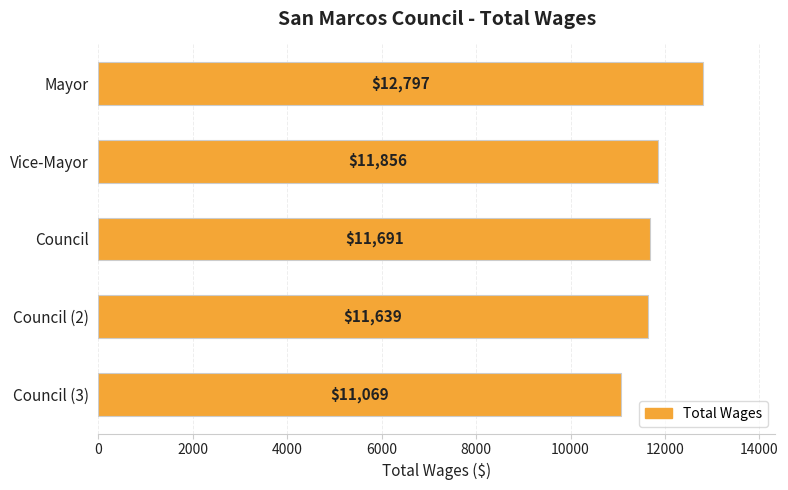

The chart shows a value of 7497 at Council (3). True or false?

False